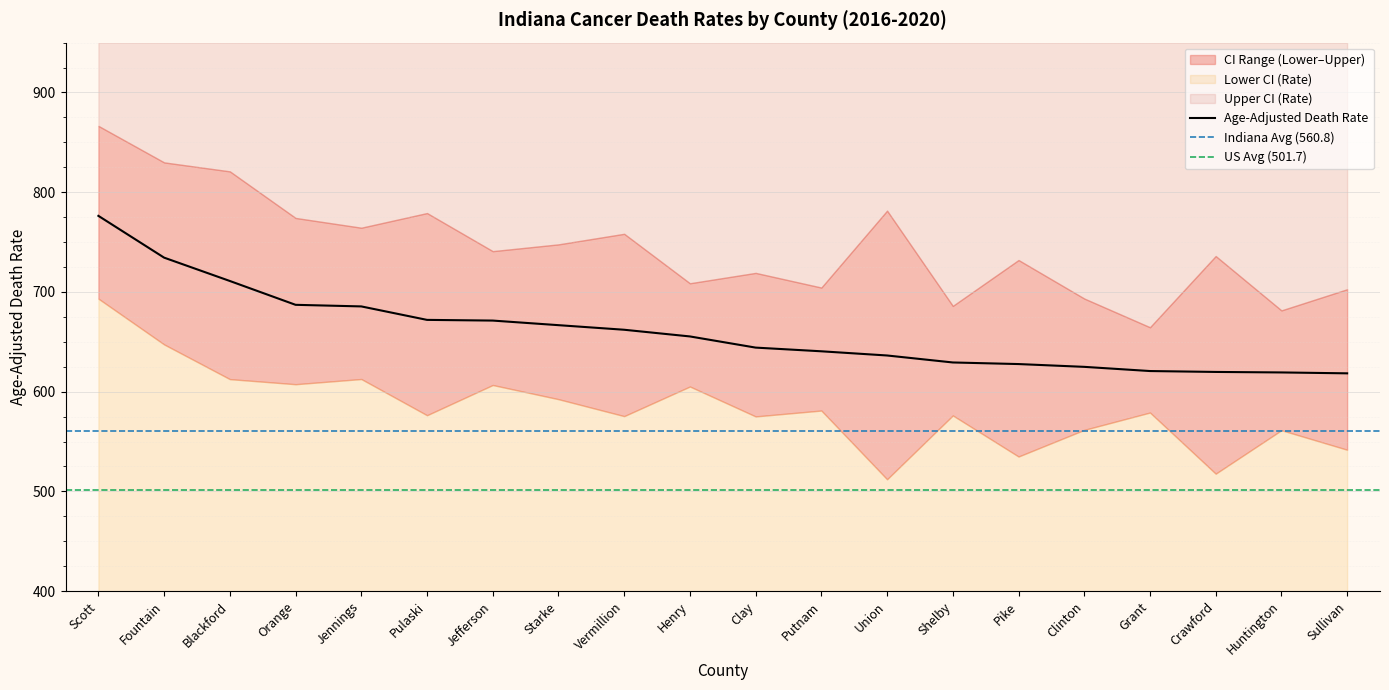

What is the minimum value shown in the chart?

512.2